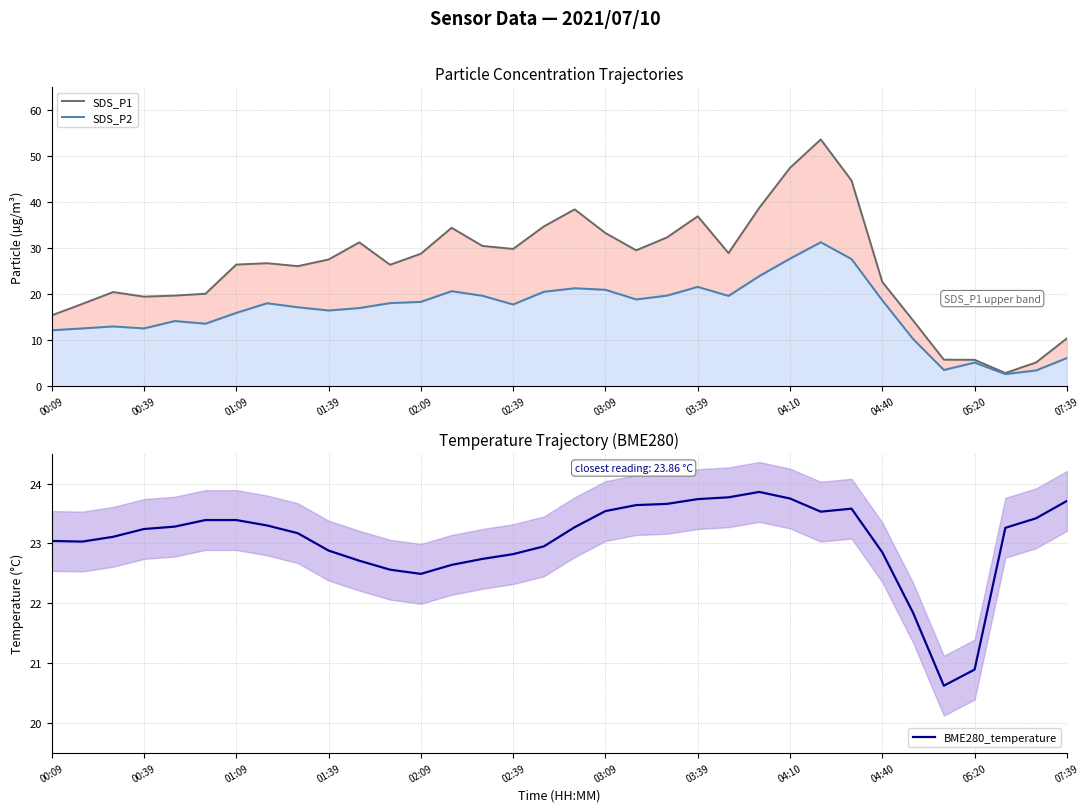

True or false: BME280_temperature has more than 1 interior local peaks.

True